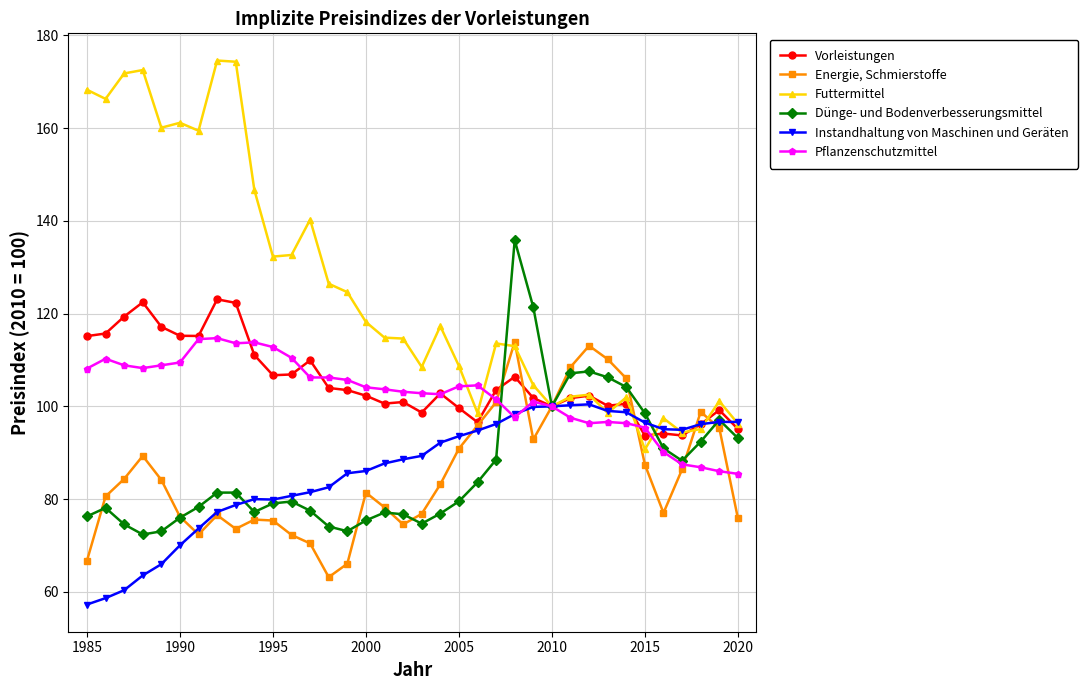

What is the smallest value displayed?

57.3